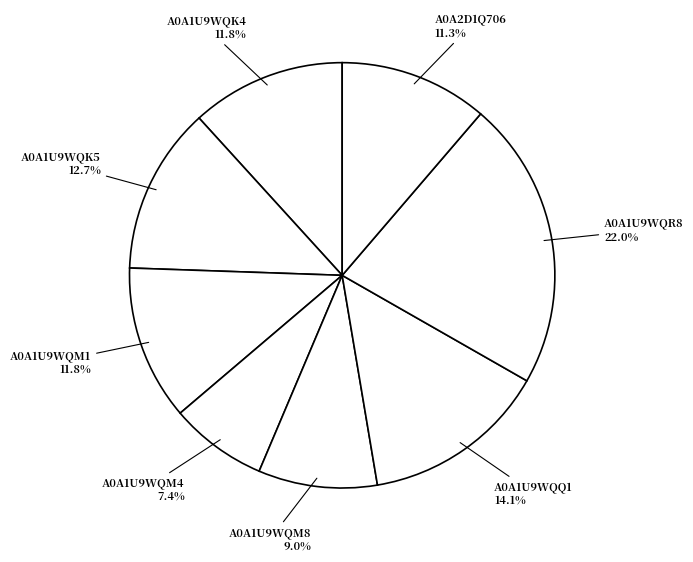

How many segments does this pie chart have?

8